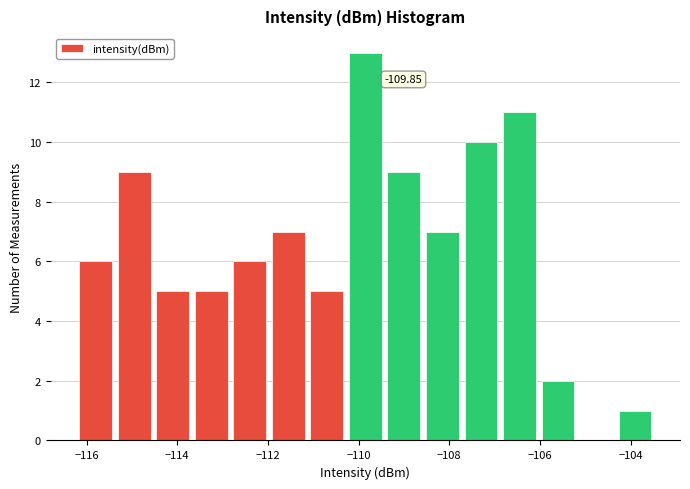

Which range on the x-axis has the tallest bar?

-110.2 to -109.4